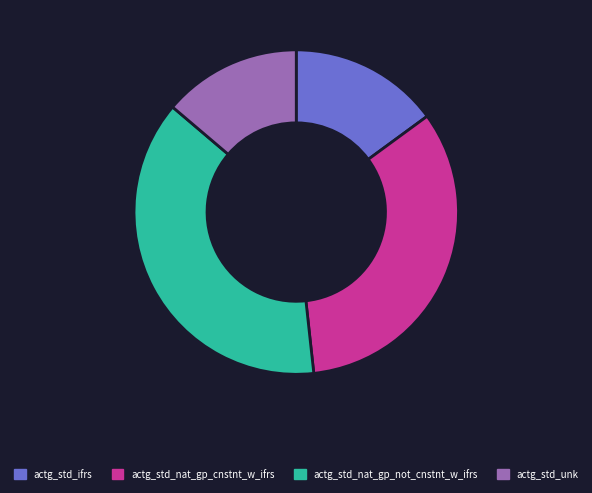

Combined, do actg_std_nat_gp_not_cnstnt_w_ifrs and actg_std_ifrs account for over 50%?

Yes